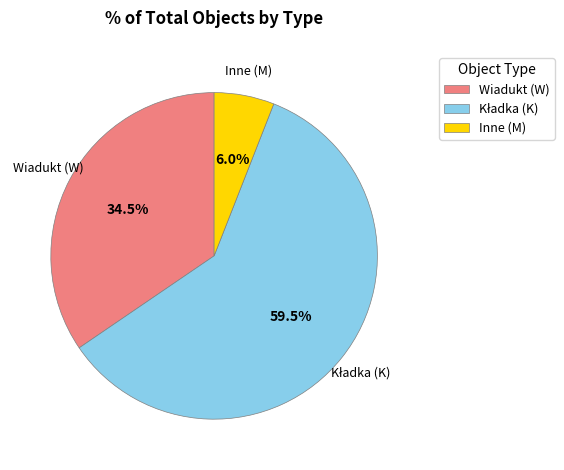

Do Wiadukt (W) and Inne (M) together represent more than half of the pie?

No